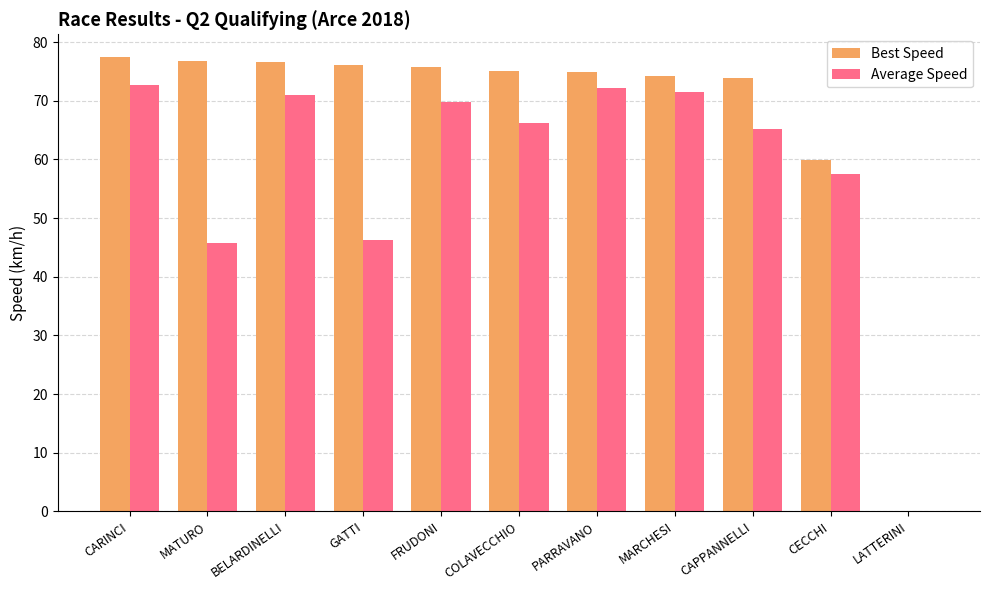

Between BELARDINELLI and GATTI, which series saw the biggest shift?

Average Speed